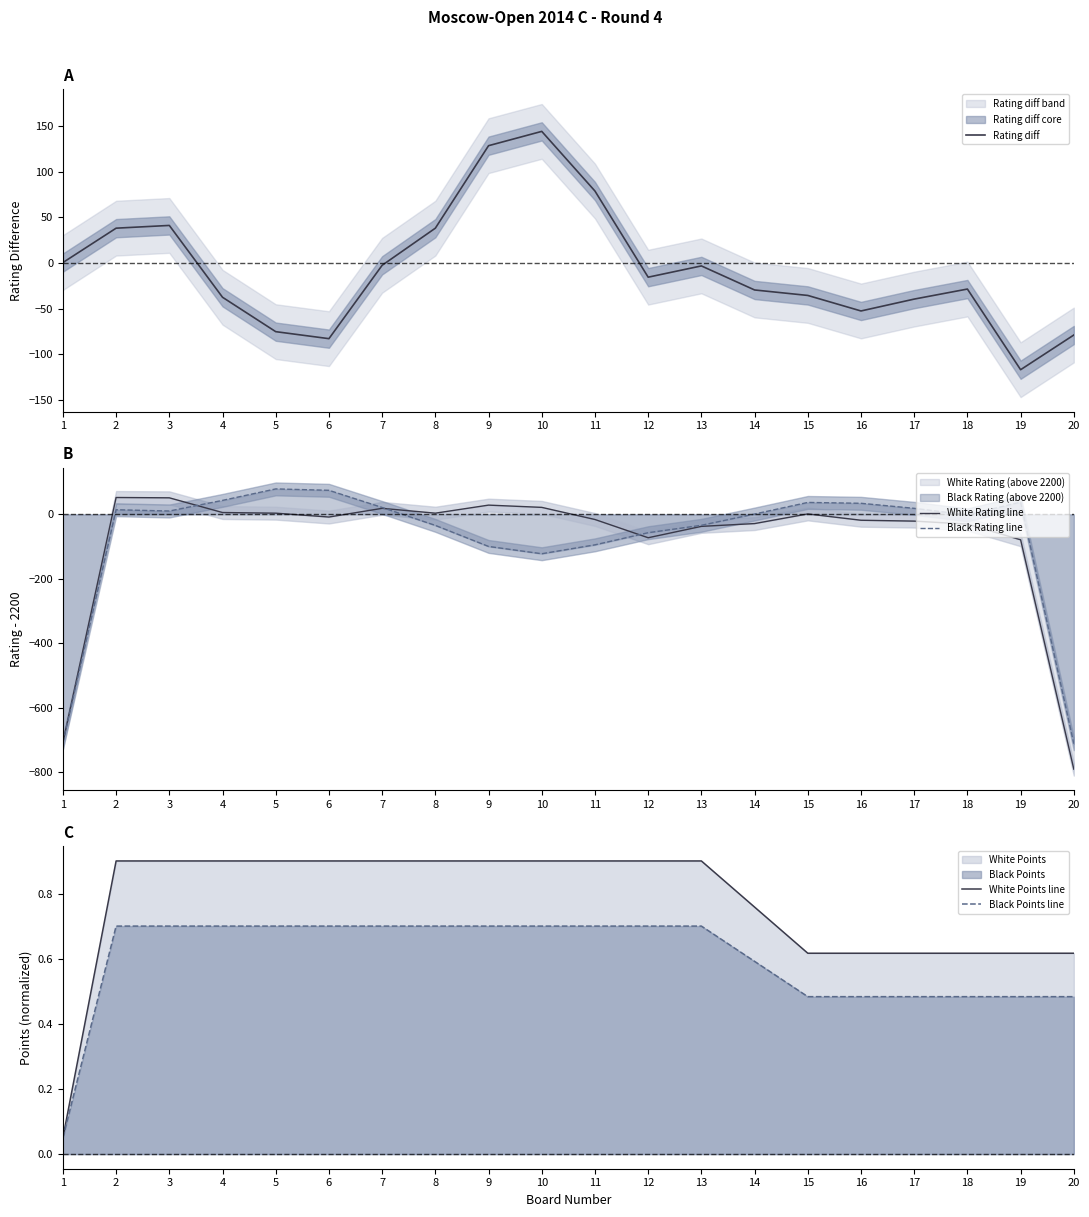

At which label does Rating diff reach its peak?

10